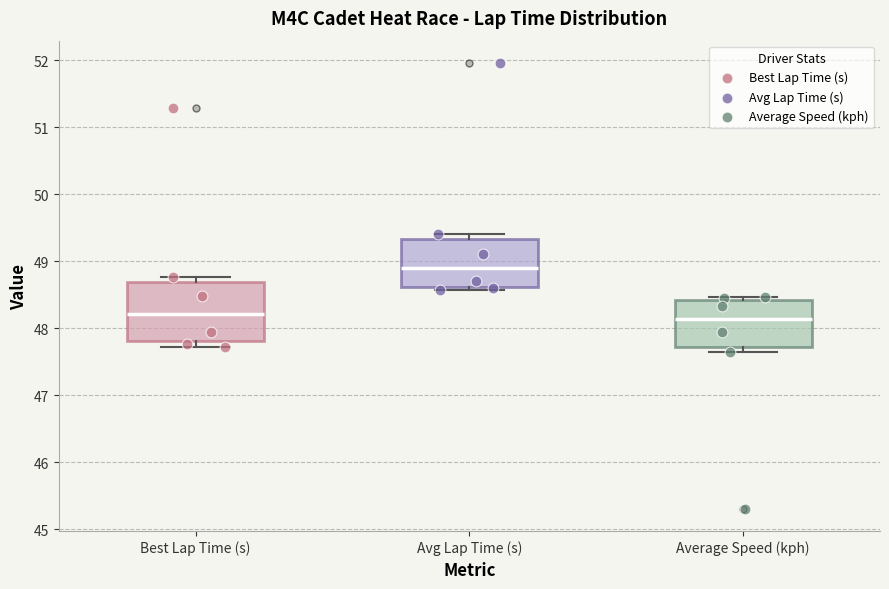

Reading left to right, read every box against the y-axis: the position of its median line, the range the box covers, and the ends of its whiskers. The values are not printed on the chart, so give them approximately, as read against the axis.

Best Lap Time (s): median 48.2, box 47.8 to 48.7, whiskers 47.7 to 48.8
Avg Lap Time (s): median 48.9, box 48.6 to 49.3, whiskers 48.6 (just below the box's lower edge) to 49.4
Average Speed (kph): median 48.1, box 47.7 to 48.4, whiskers 47.6 to 48.5